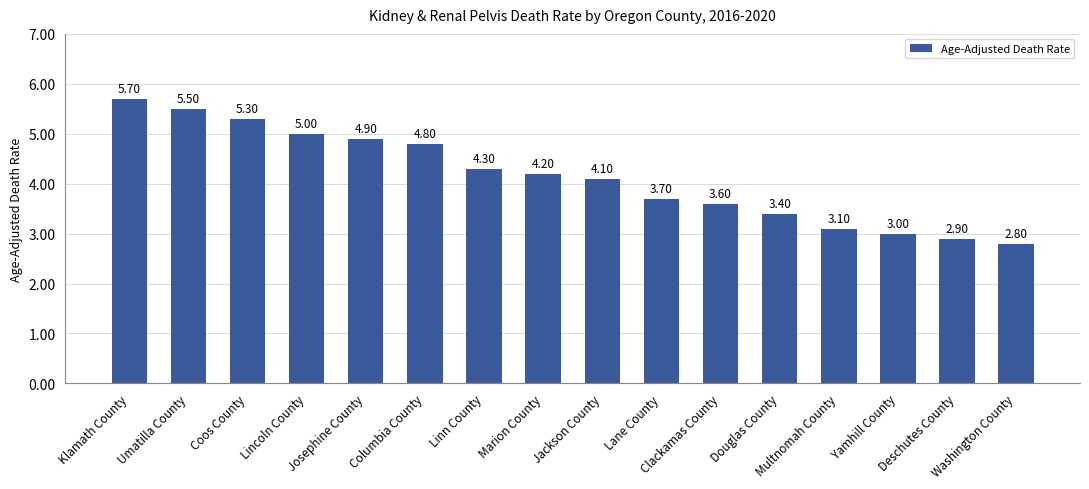

Reading right to left, extract all data points from this chart.

Washington County=2.8	Deschutes County=2.9	Yamhill County=3.0	Multnomah County=3.1	Douglas County=3.4	Clackamas County=3.6	Lane County=3.7	Jackson County=4.1	Marion County=4.2	Linn County=4.3	Columbia County=4.8	Josephine County=4.9	Lincoln County=5.0	Coos County=5.3	Umatilla County=5.5	Klamath County=5.7